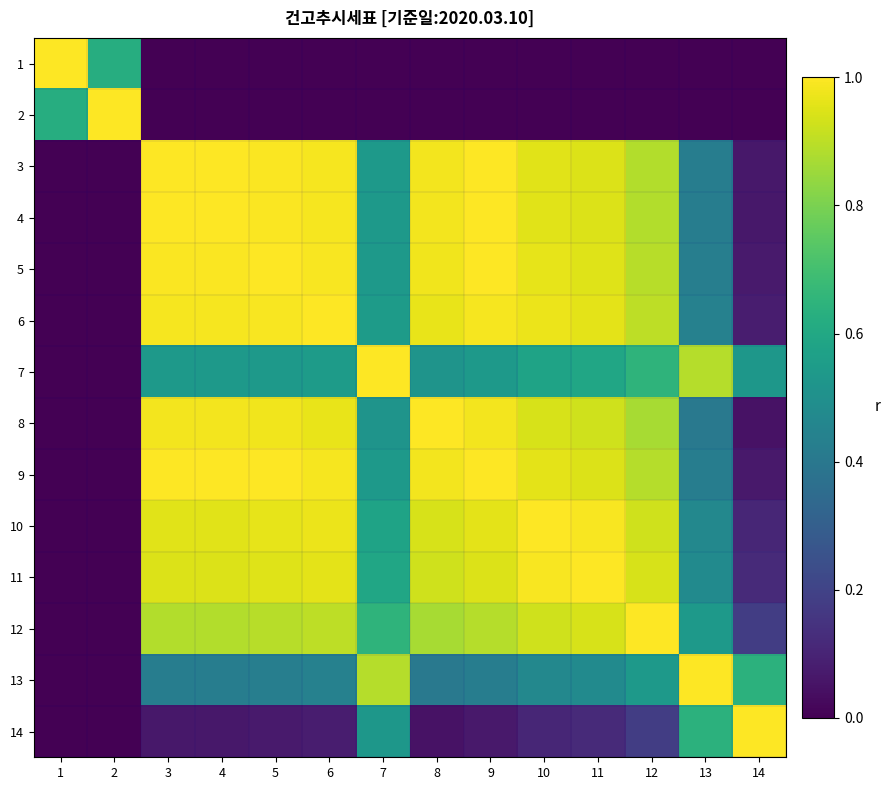

What is the spread (max minus min) of values at 7?

1.0